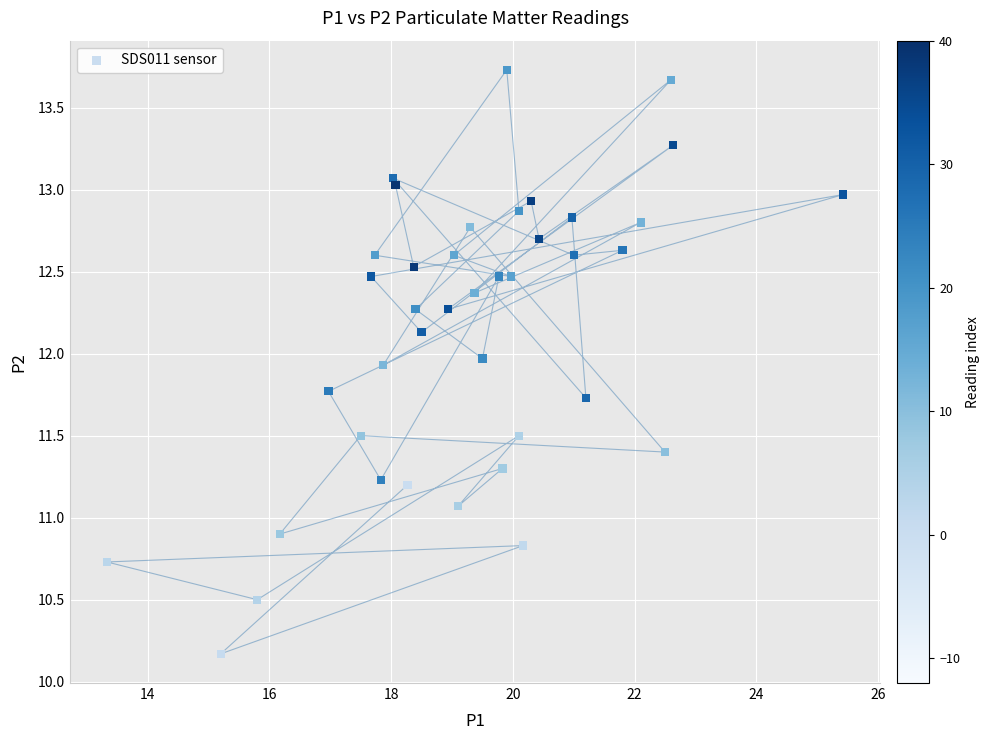

What is the range of Y values (max minus min)?

3.6